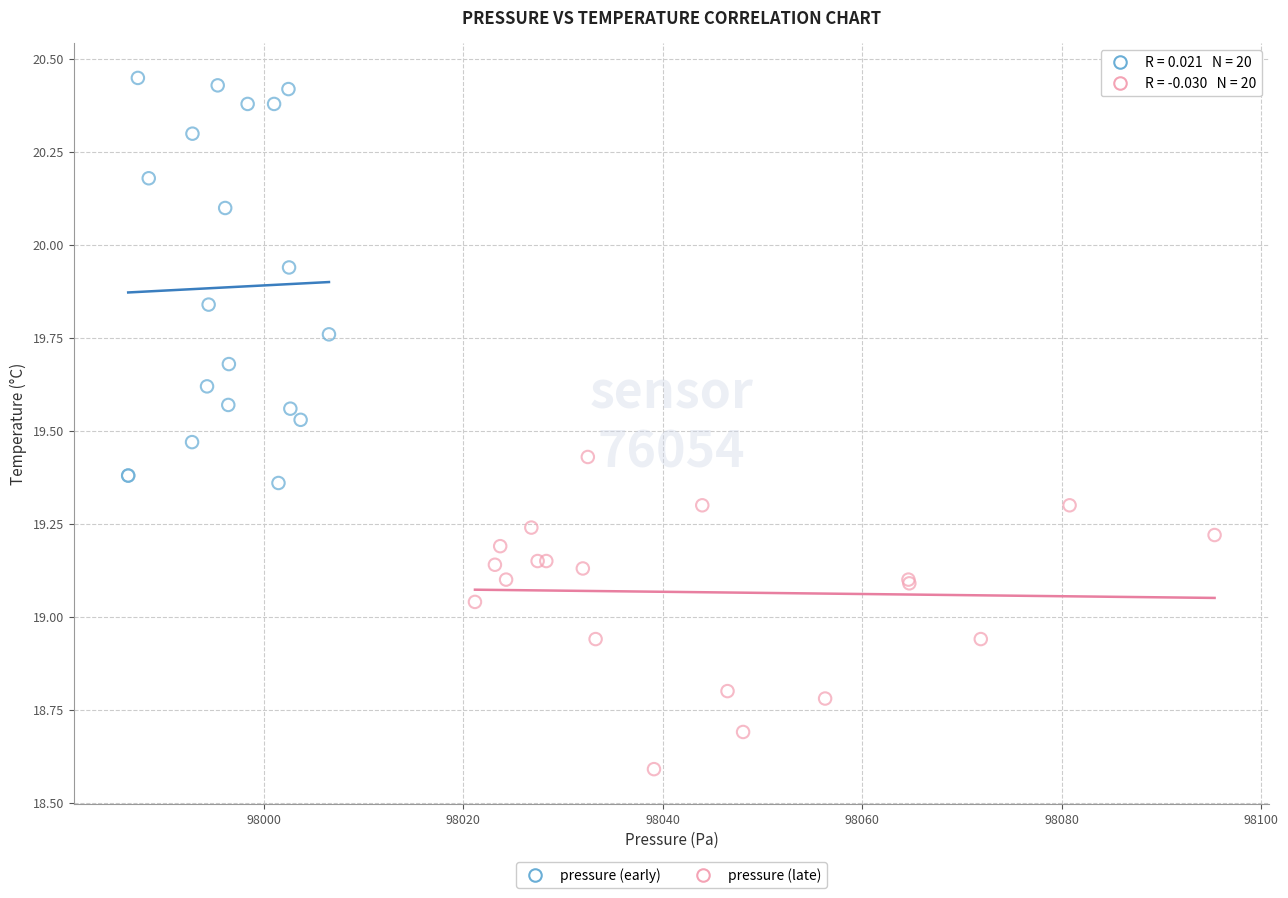

Which series has the widest spread of Y values?

pressure (early)